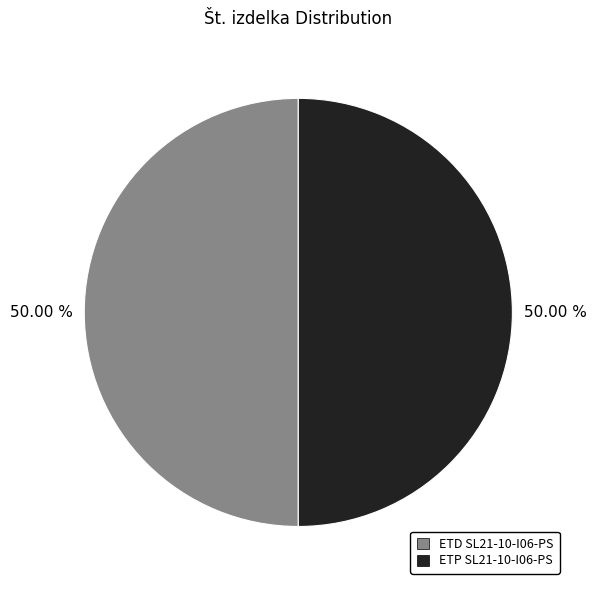

Approximately how many times larger is the value at ETP SL21-10-I06-PS compared to ETD SL21-10-I06-PS?

1.0